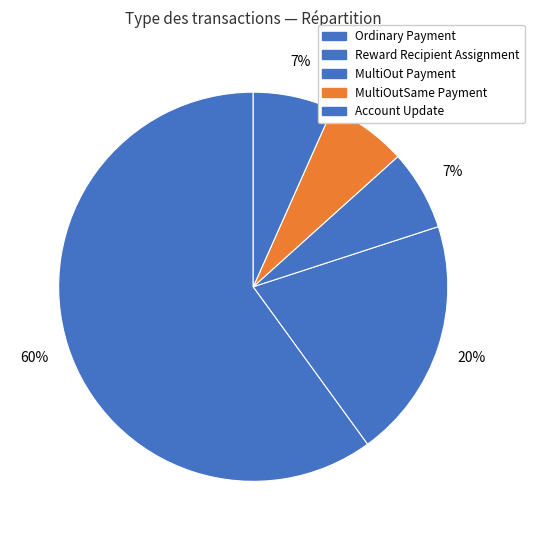

Count the number of slices in the pie.

5